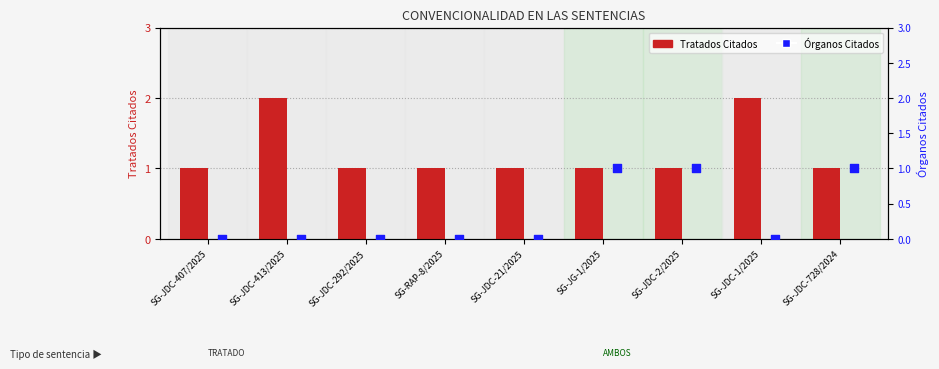

Is the value of Organos Citados at SG-JDC-2/2025 greater than the value of Tratados Citados at SG-JDC-2/2025?

No